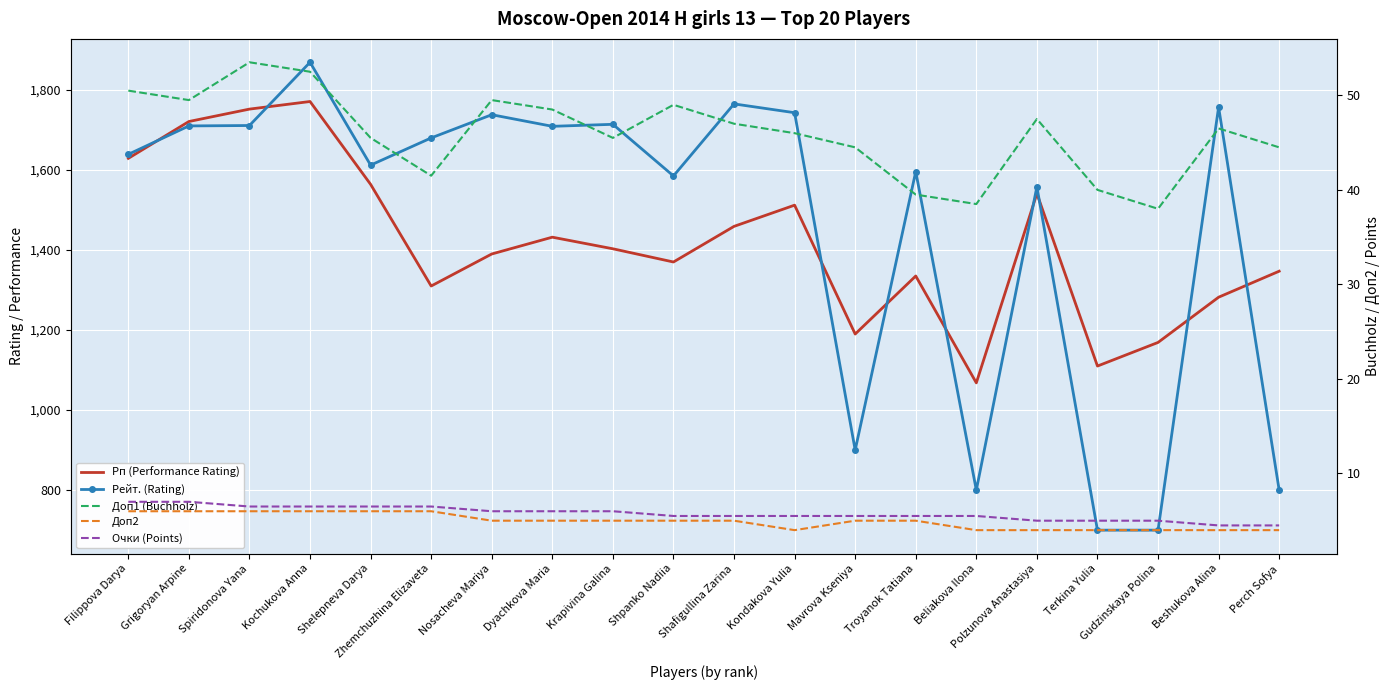

How many series are shown in this chart?

5